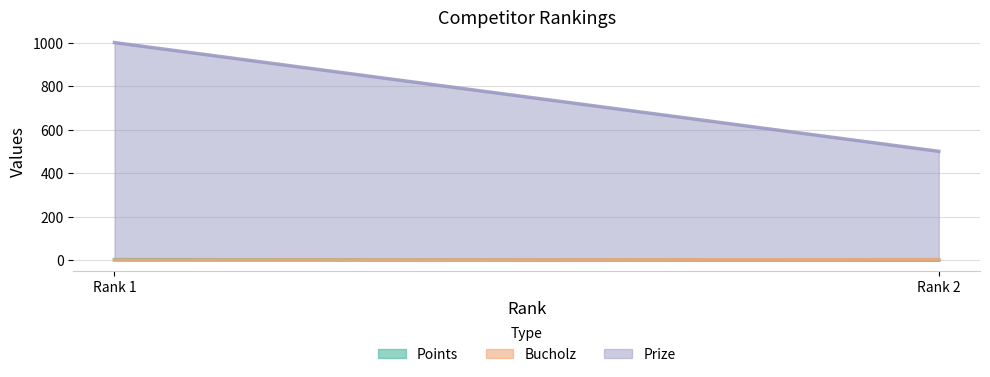

What is the sum of all Bucholz values?

2